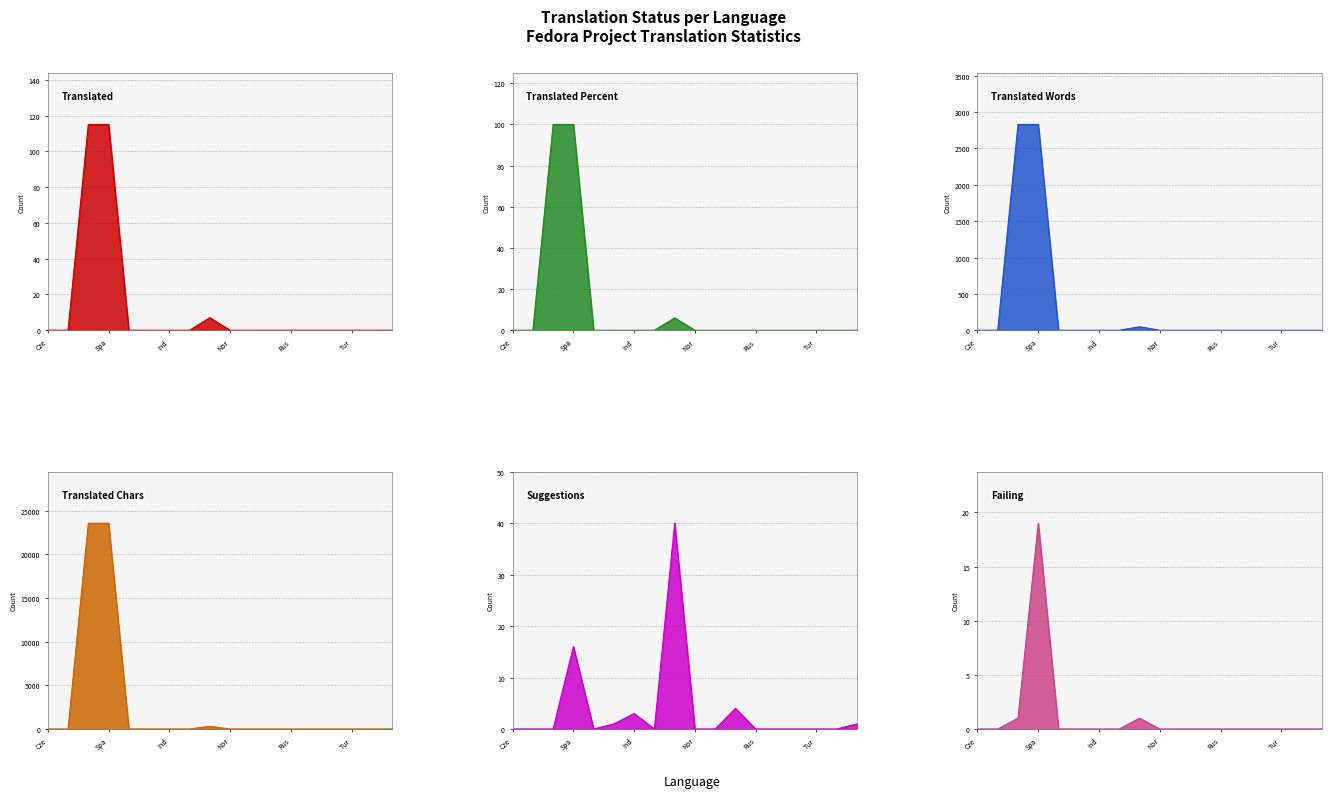

Rank the categories by translated_percent value from lowest to highest.

Czech, German, Persian, French, Indonesian, Italian, Norwegian Nynorsk, Polish, Portuguese (Brazil), Russian, Sinhala, Swedish, Turkish, Ukrainian, Chinese (Simplified), Korean, English, Spanish